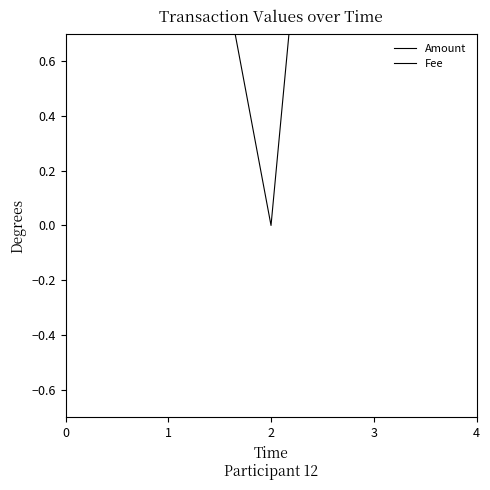

Which series changed the most between 2 and 3?

Amount